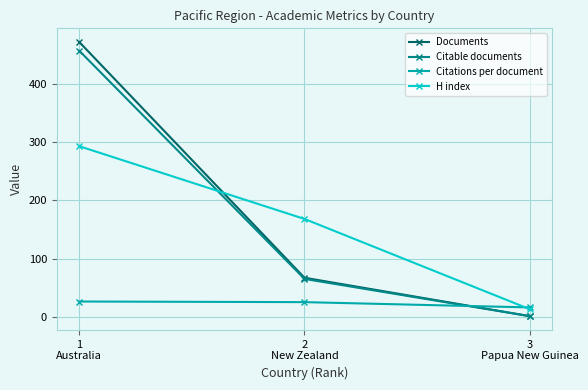

What is the sum of all Documents values?

540.0